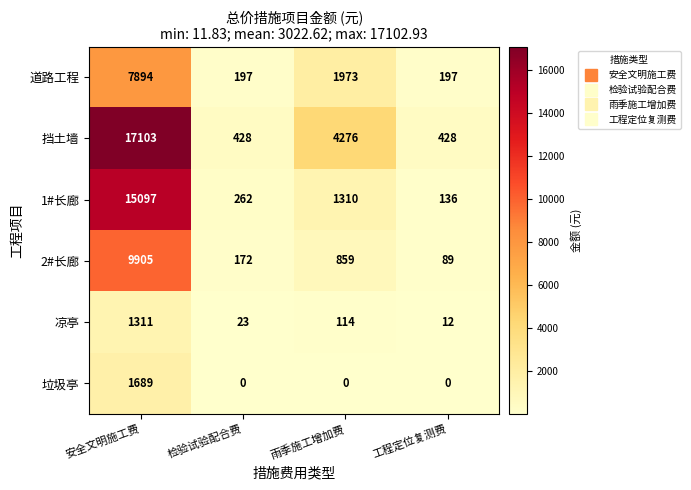

True or false: 挡土墙 has a value of 237 at 工程定位复测费.

False